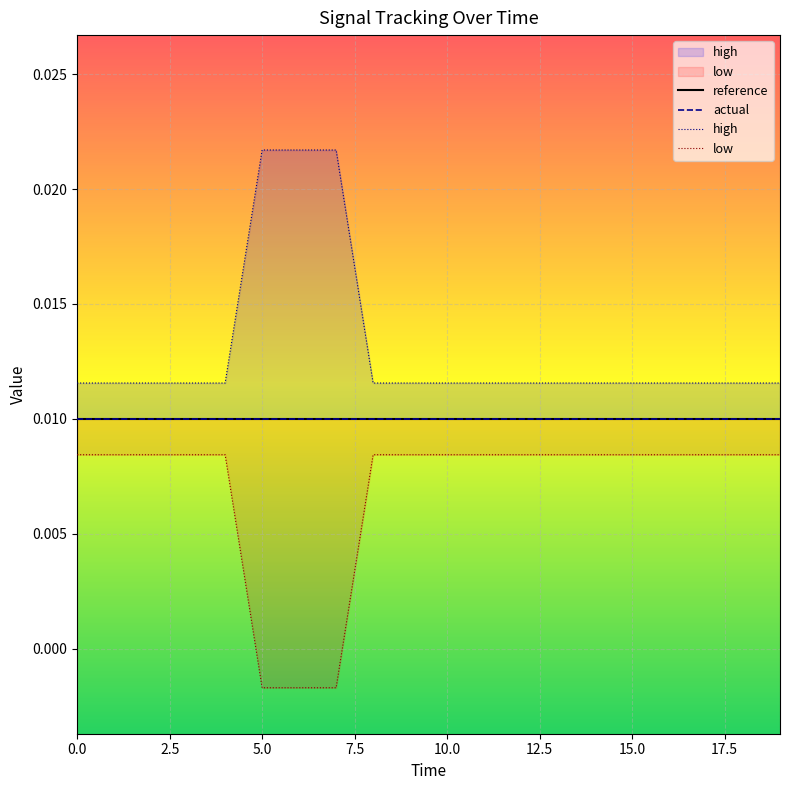

True or false: low has more than 0 interior local peaks.

False